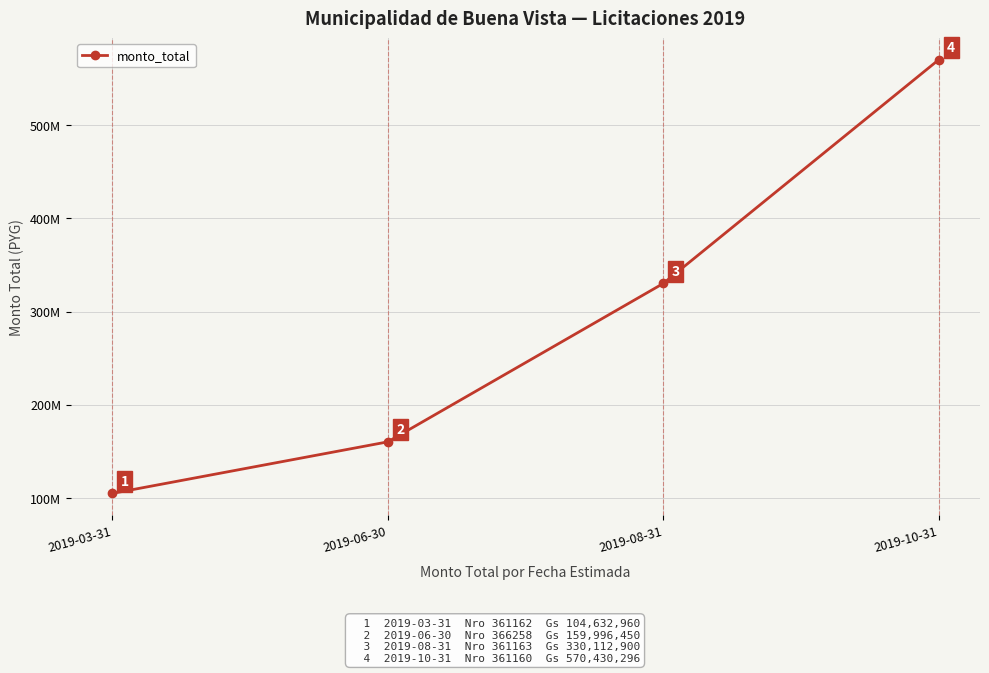

Does the chart have visible grid lines?

Yes